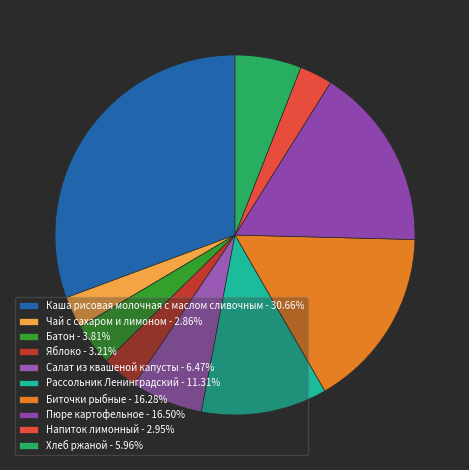

To the nearest percent, what is the combined percentage of Рассольник Ленинградский and Биточки рыбные?

28%